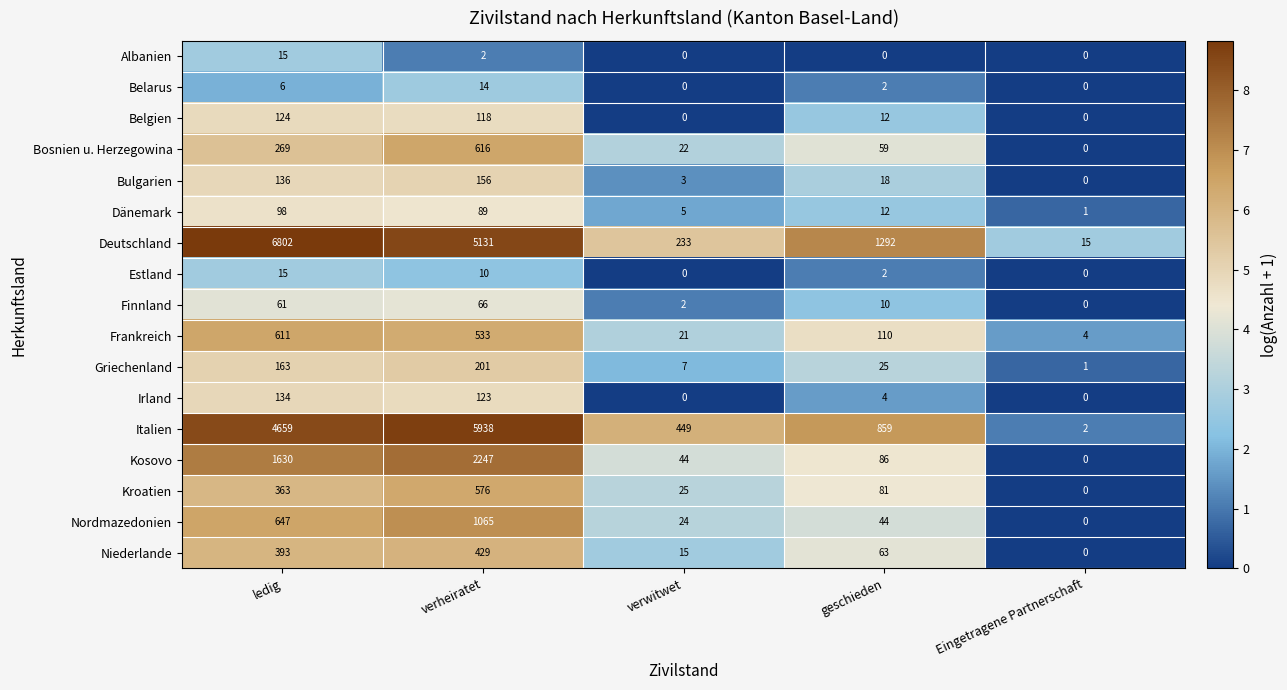

What is the maximum value for Irland?

134